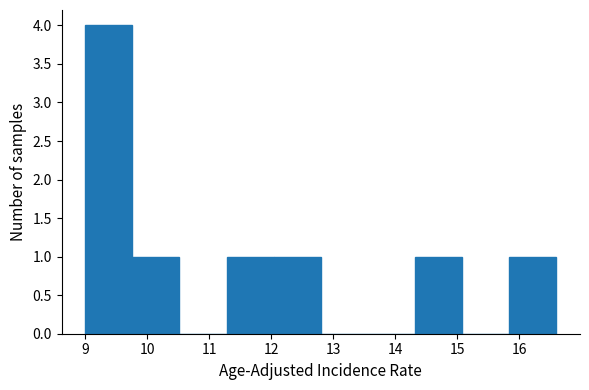

Reading left to right, list every bar in this chart as the range it spans on the x-axis followed by its height. Neither the bar edges nor the heights are printed on the chart, so give them approximately, as read against the axes.

9.00 to 9.76: 4
9.76 to 10.52: 1
10.52 to 11.28: 0
11.28 to 12.04: 1
12.04 to 12.80: 1
12.80 to 13.56: 0
13.56 to 14.32: 0
14.32 to 15.08: 1
15.08 to 15.84: 0
15.84 to 16.60: 1